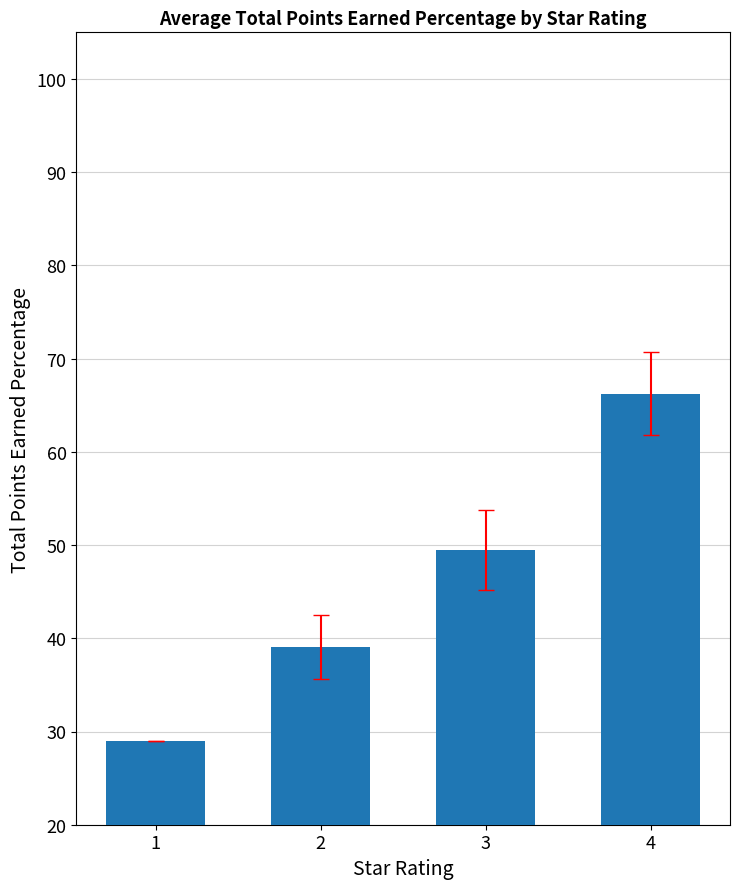

Is it true that the value at 4 is 28.0?

False